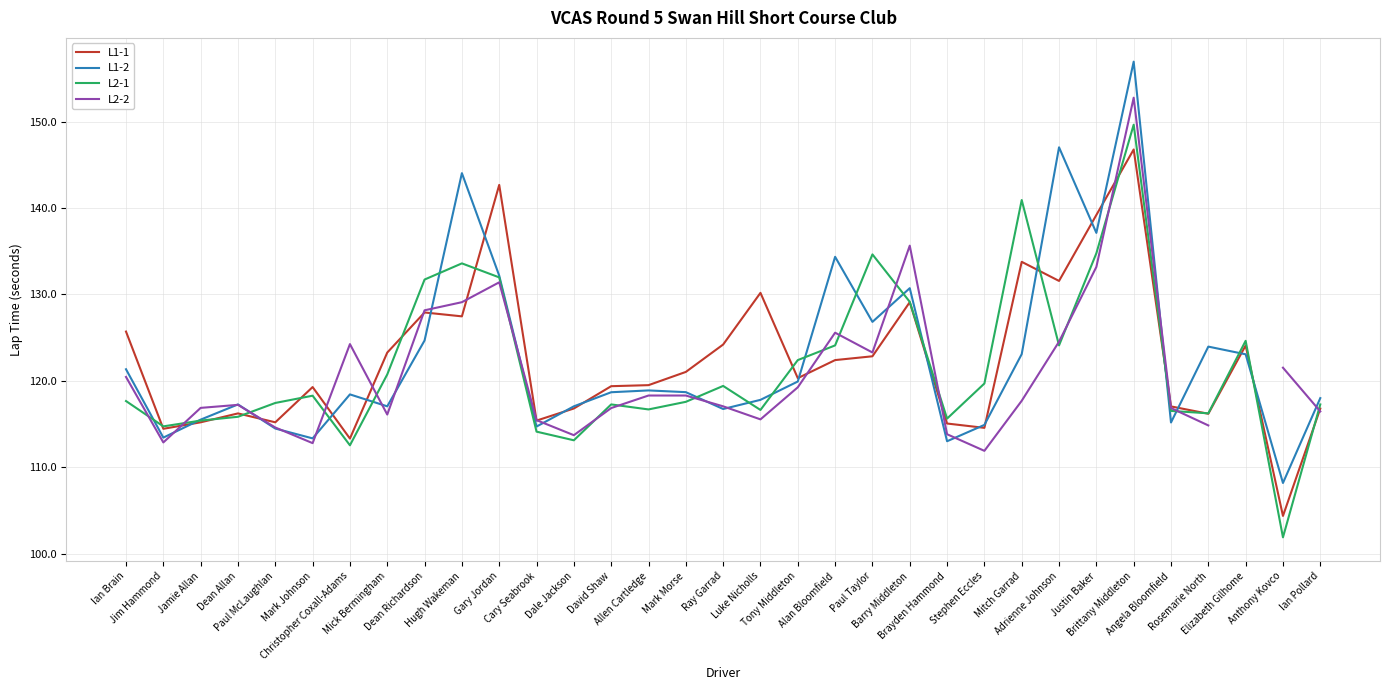

What is the value of the L2-2 point at the 11th from the left?

131.4